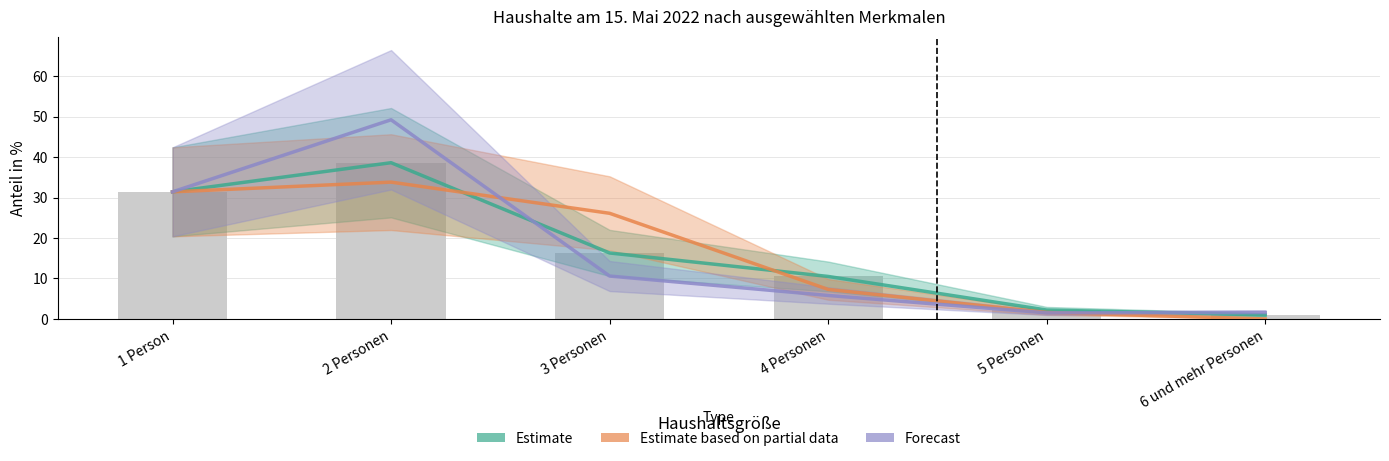

Which category has the lowest value across all series?

6 und mehr Personen